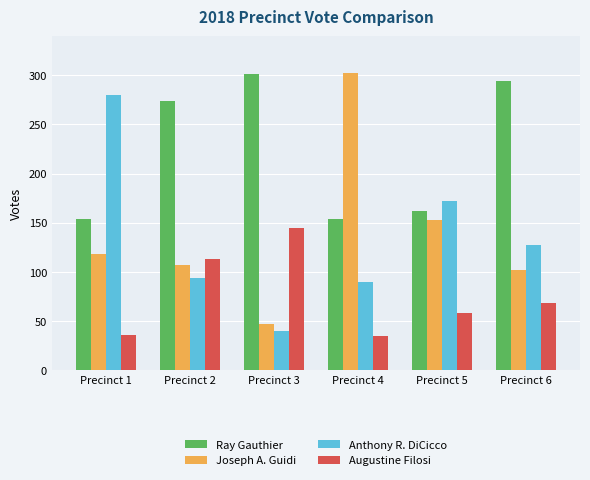

Is the value of Anthony R. DiCicco at Precinct 1 greater than the value of Ray Gauthier at Precinct 3?

No